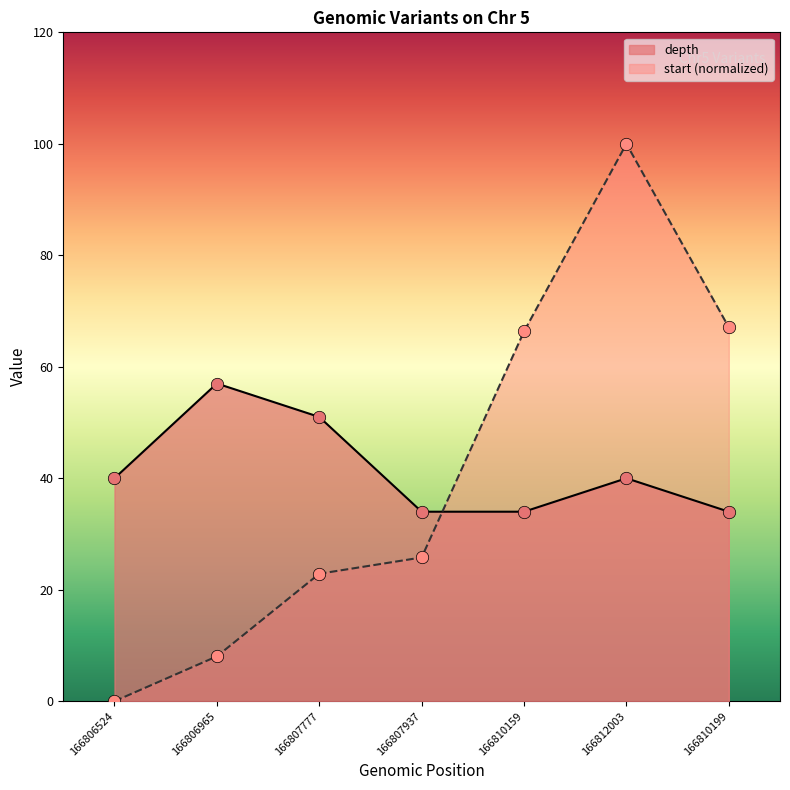

At how many categories does at least one series exceed 70?

1